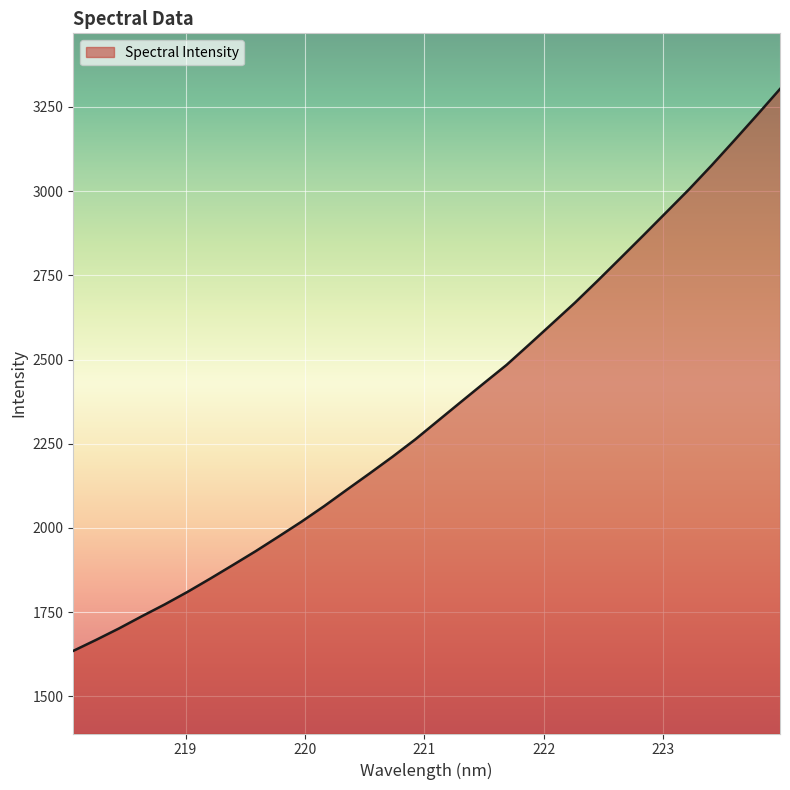

What is the difference between the maximum and minimum values?

1667.9